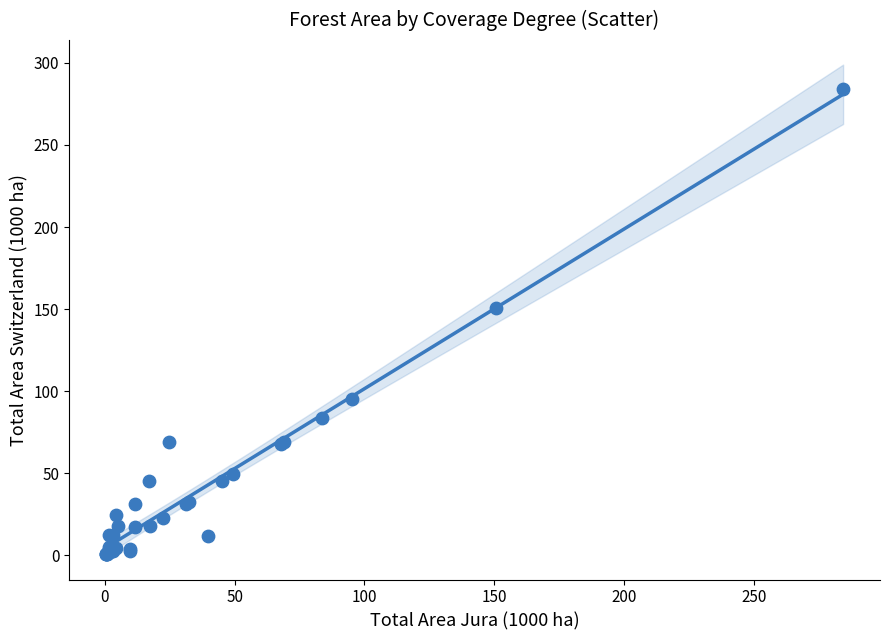

What Y value in the scatter plot is closest to 142?

150.5